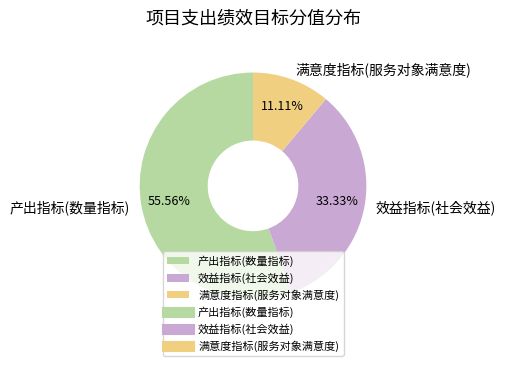

Which category accounts for the majority?

产出指标(数量指标)